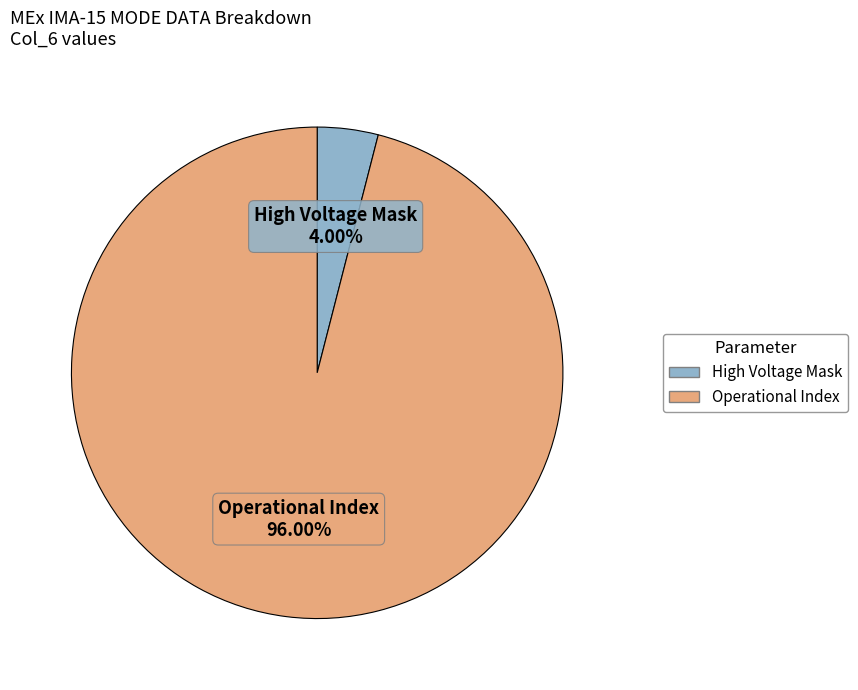

Is there a majority slice in this chart?

Yes